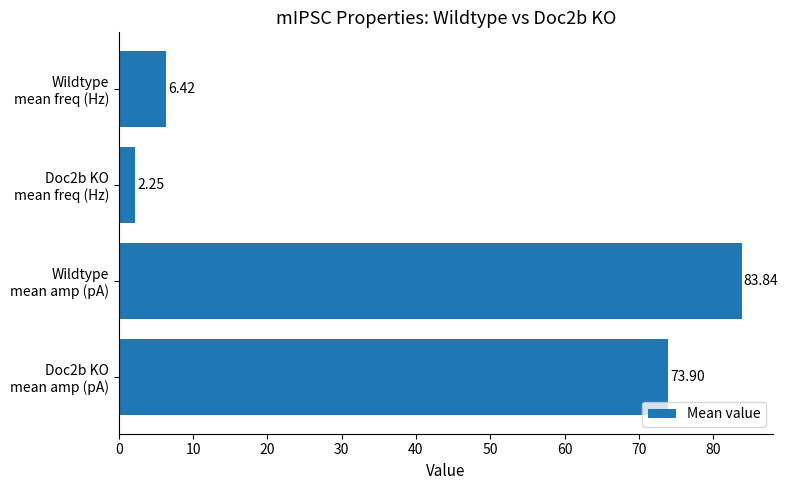

What is the average value?

41.6